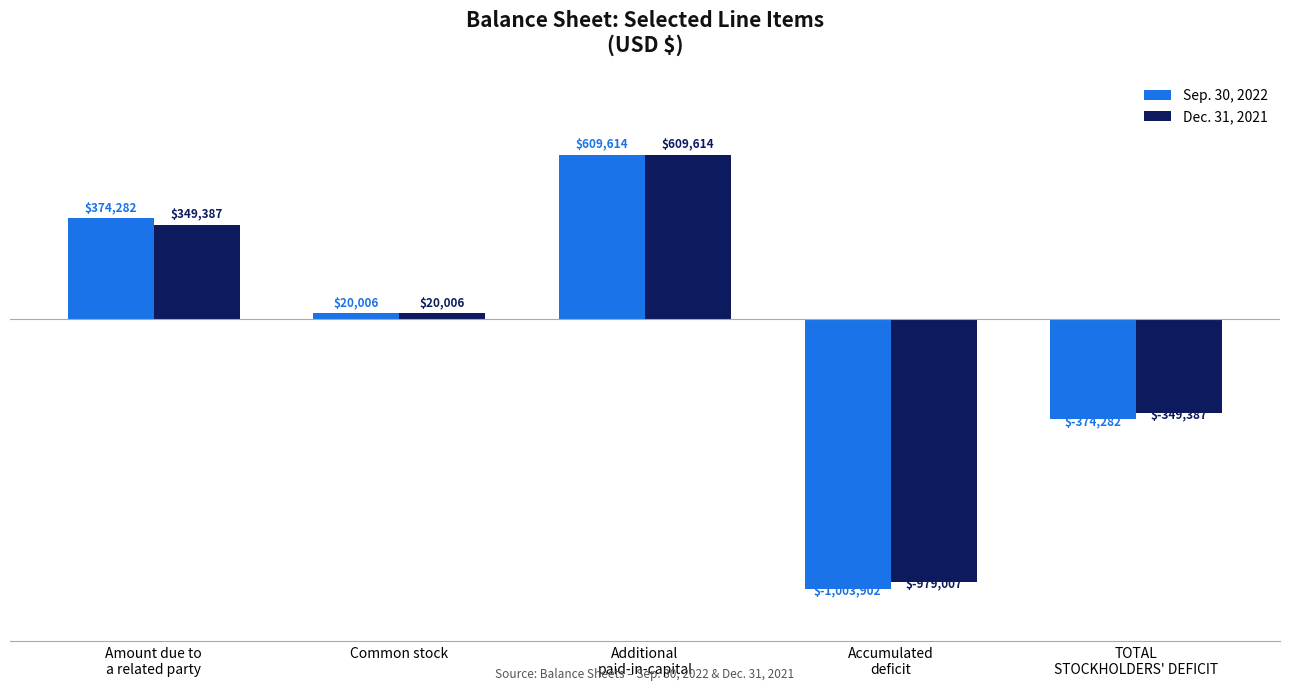

What is the label of the 2nd bar from the right?

Accumulated
deficit